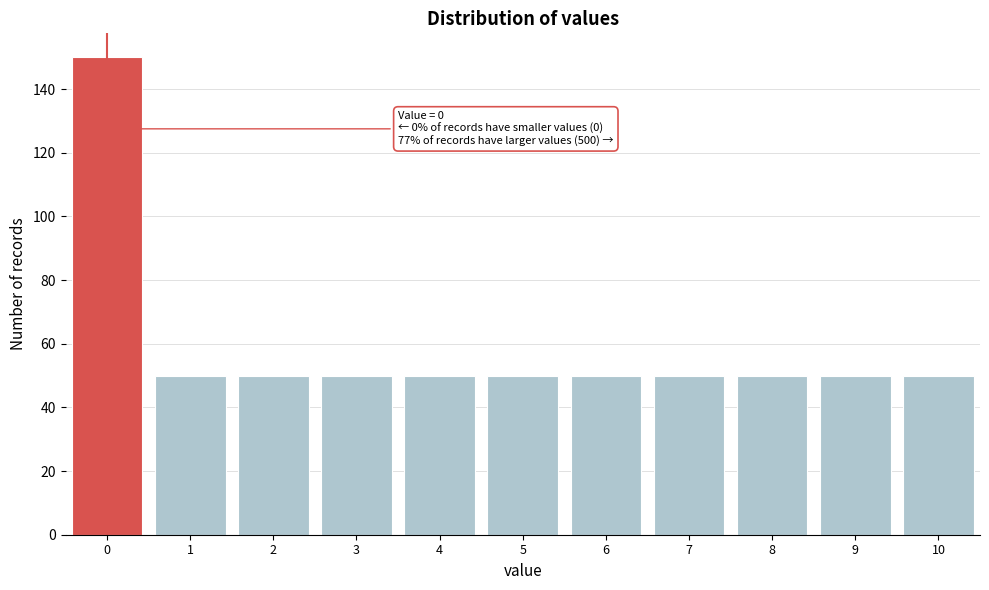

Over which range of the x-axis is the bar tallest?

-0.5 to 0.5